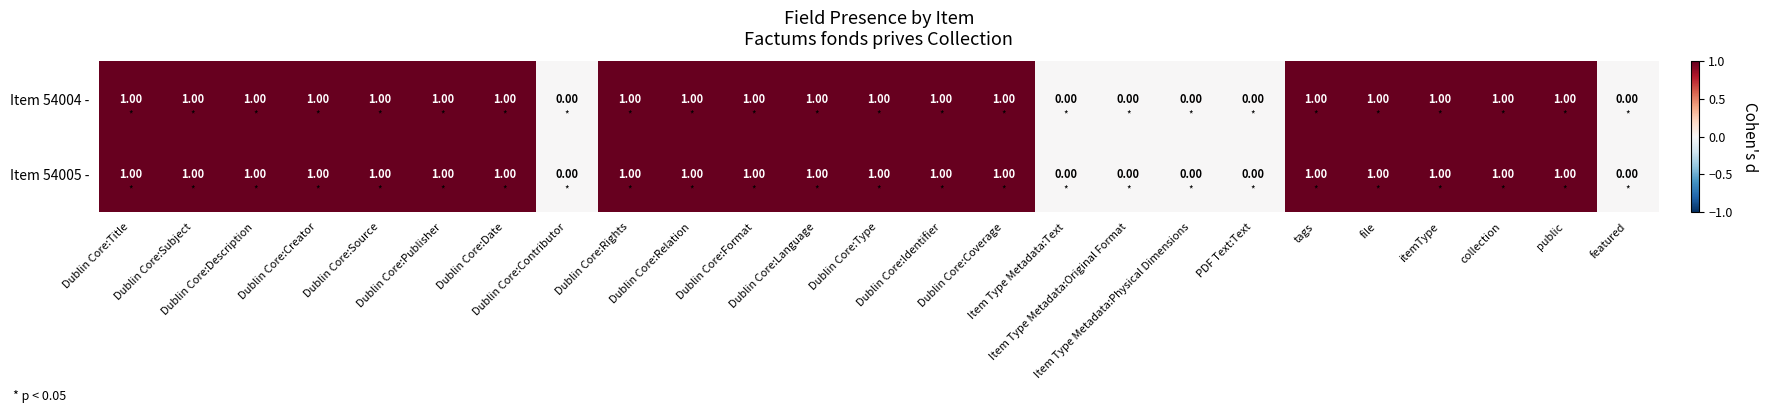

How many values in the Item 54005 - series are below 1?

6